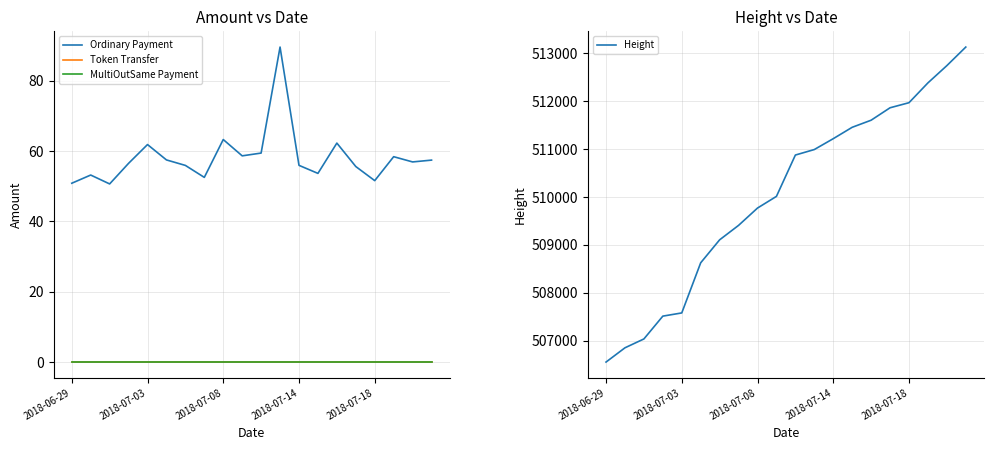

Where is MultiOutSame Payment nearest to the value 0?

2018-06-29